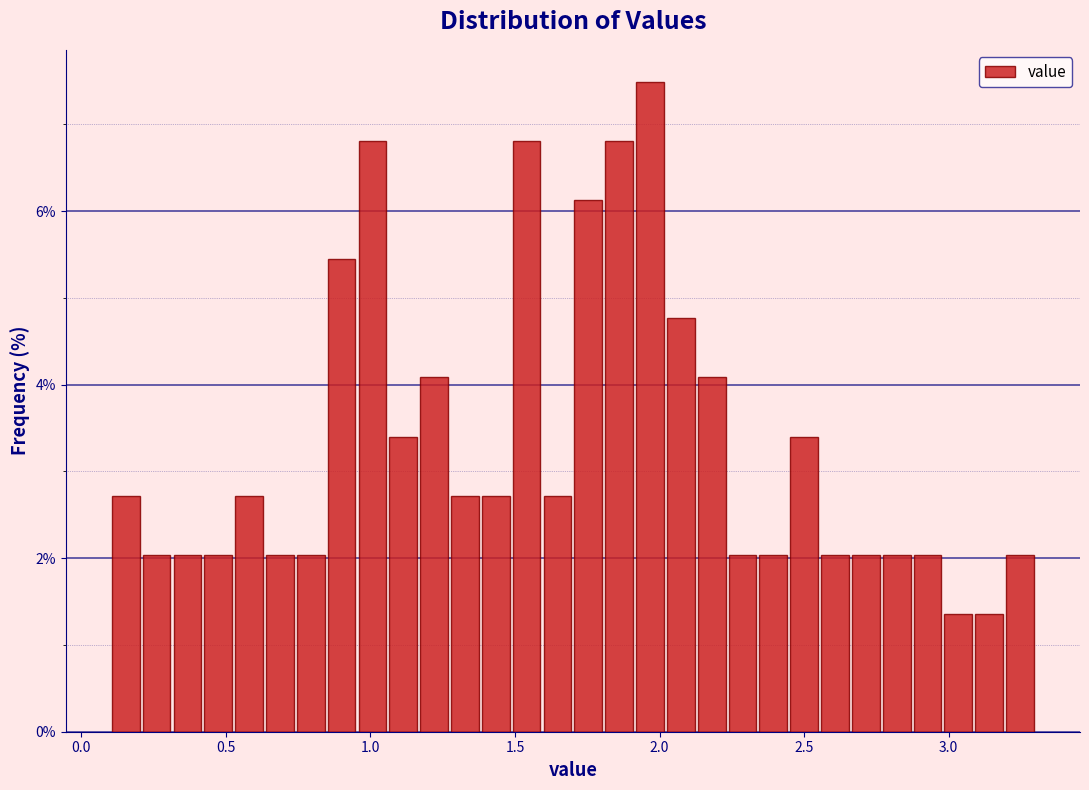

Read against the x-axis, roughly where is the centre of the tallest bar?

1.95